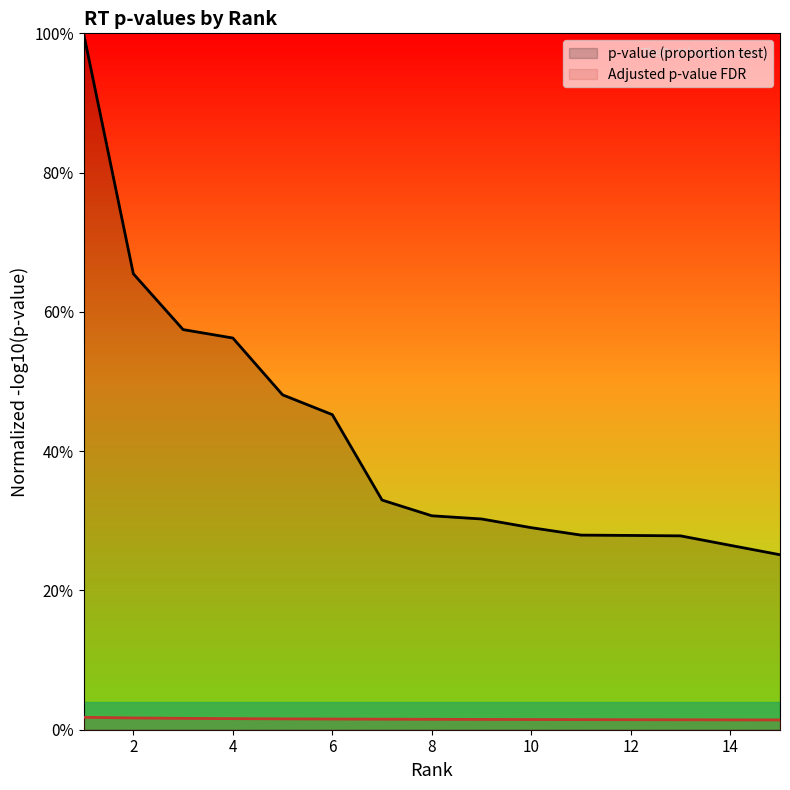

At 10, list the series in order from largest to smallest.

p-value (proportion test), Adjusted p-value FDR